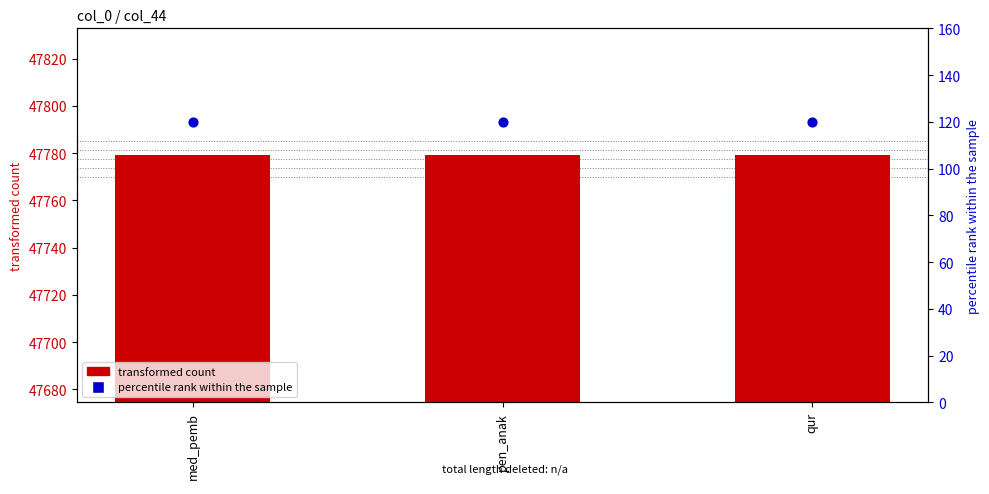

Which series contains the lowest Y value?

percentile rank within the sample